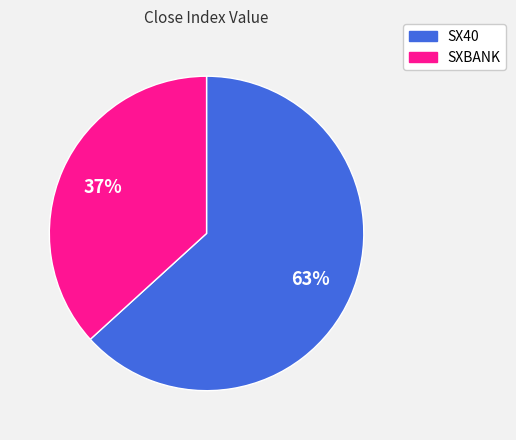

Which category has the biggest portion of the pie?

SX40